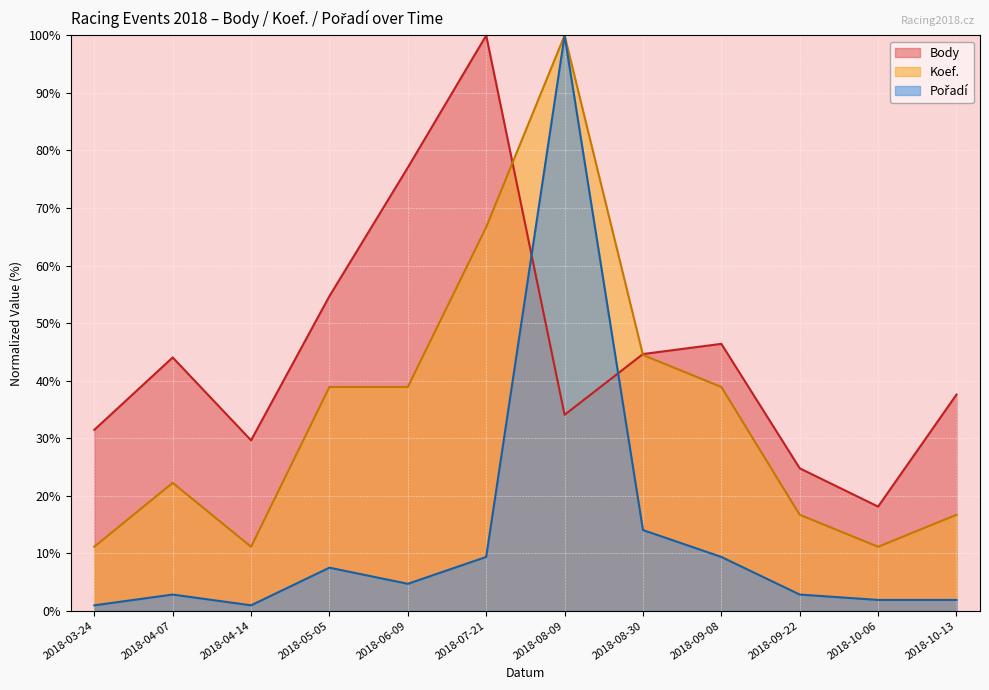

At which label does Body first exceed 44?

2018-04-07